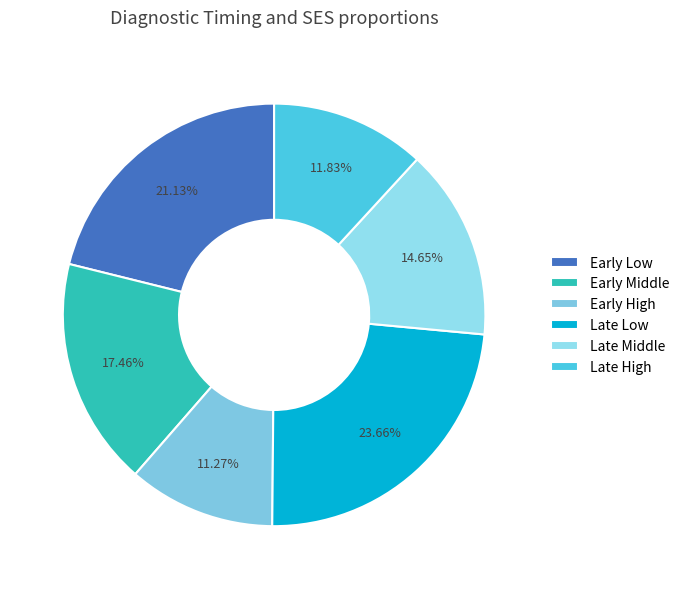

To the nearest percent, what percentage of the pie is Late High?

12%